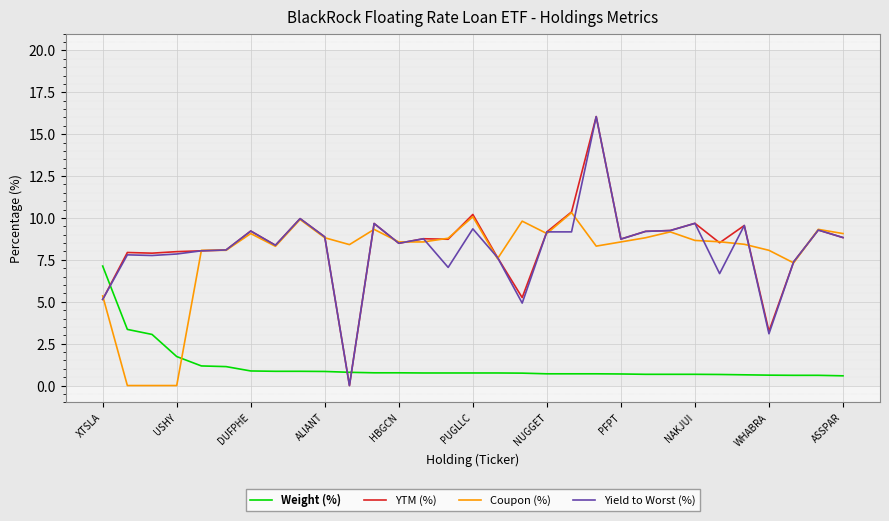

After their last crossing, which series has the higher values: YTM (%) or Weight (%)?

YTM (%)